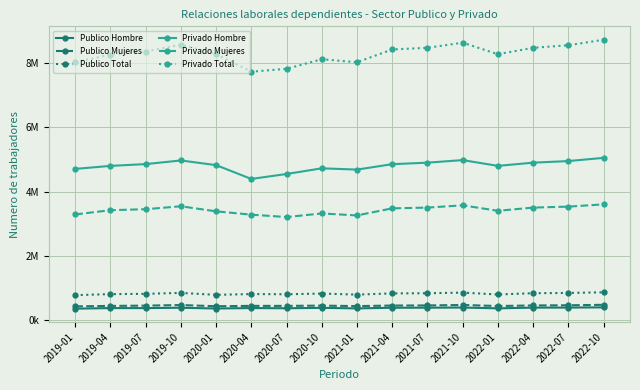

What are all the series names shown in the legend?

Publico Hombre, Publico Mujeres, Publico Total, Privado Hombre, Privado Mujeres, Privado Total